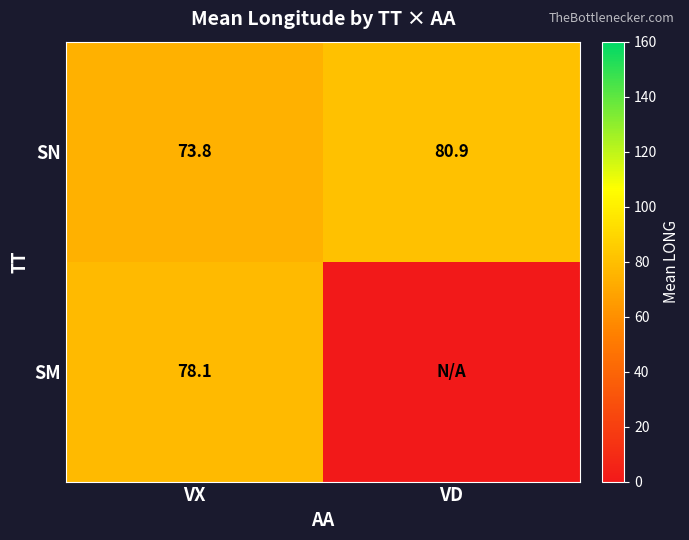

Rank the series at VX from highest to lowest value.

SM, SN